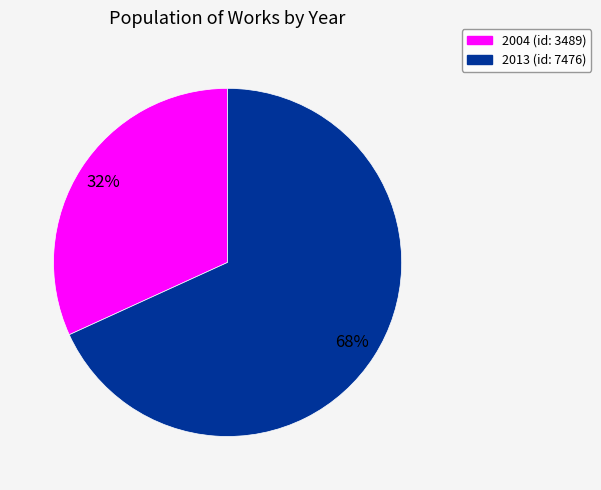

Which category accounts for the majority?

2013